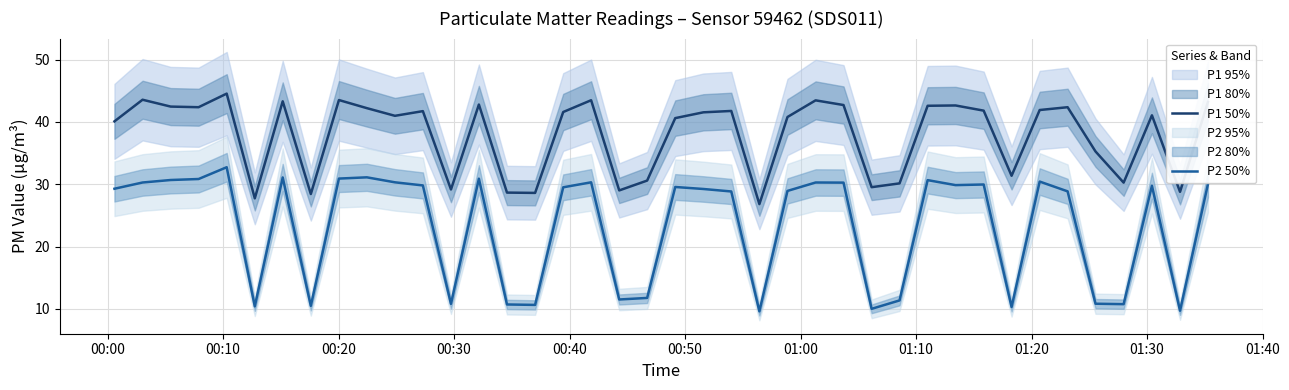

True or false: P1 50% has more than 2 points higher than both neighbors.

True